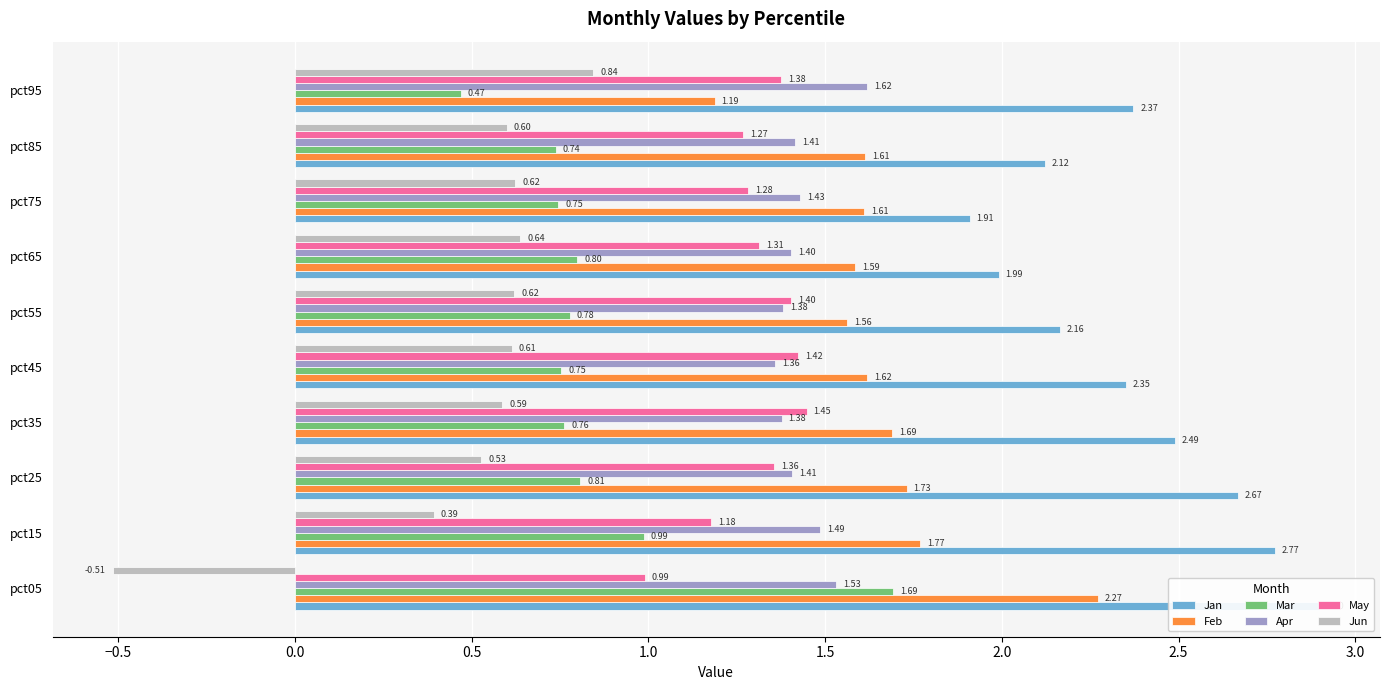

Count the Apr values in the range 1 to 2.

10